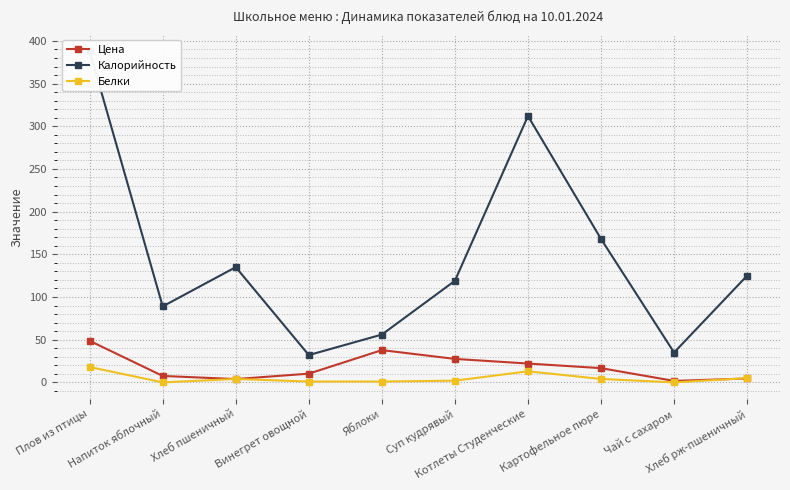

Between Картофельное пюре and Напиток яблочный, which is larger?

Картофельное пюре